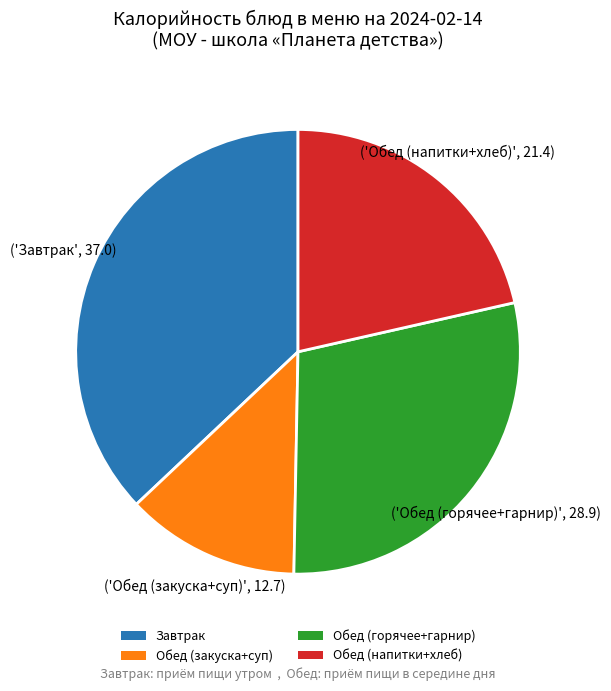

Approximately how many times larger is the value at Завтрак compared to Обед (горячее+гарнир)?

1.3